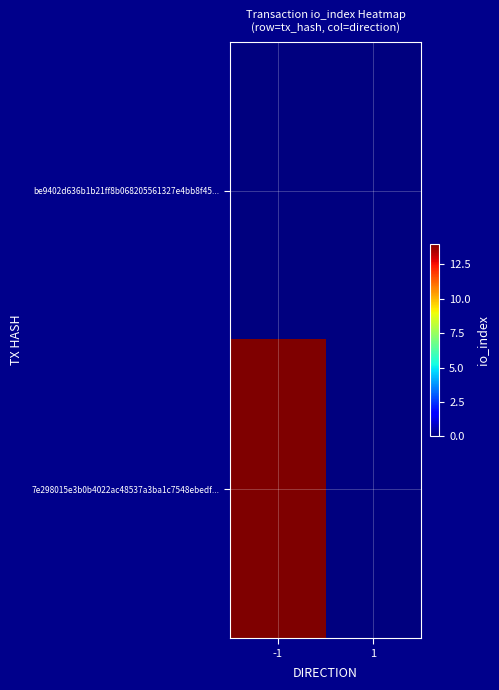

Reading right to left, list all the values displayed in this chart.

be9402d636b1b21ff8b068205561327e4bb8f45...: 1=0	-1=0
7e298015e3b0b4022ac48537a3ba1c7548ebedf...: 1=0	-1=14